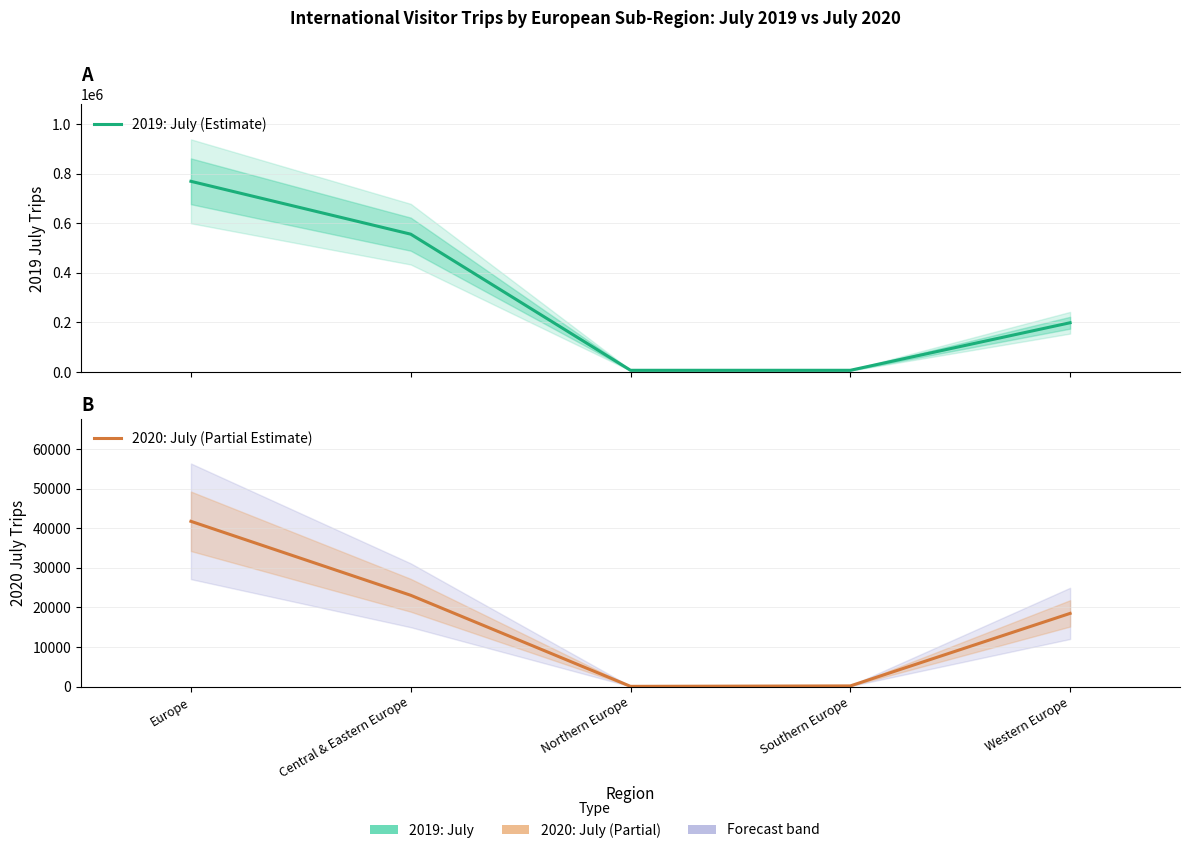

What are all the series names shown in the legend?

2019: July (Estimate), 2020: July (Partial Estimate)